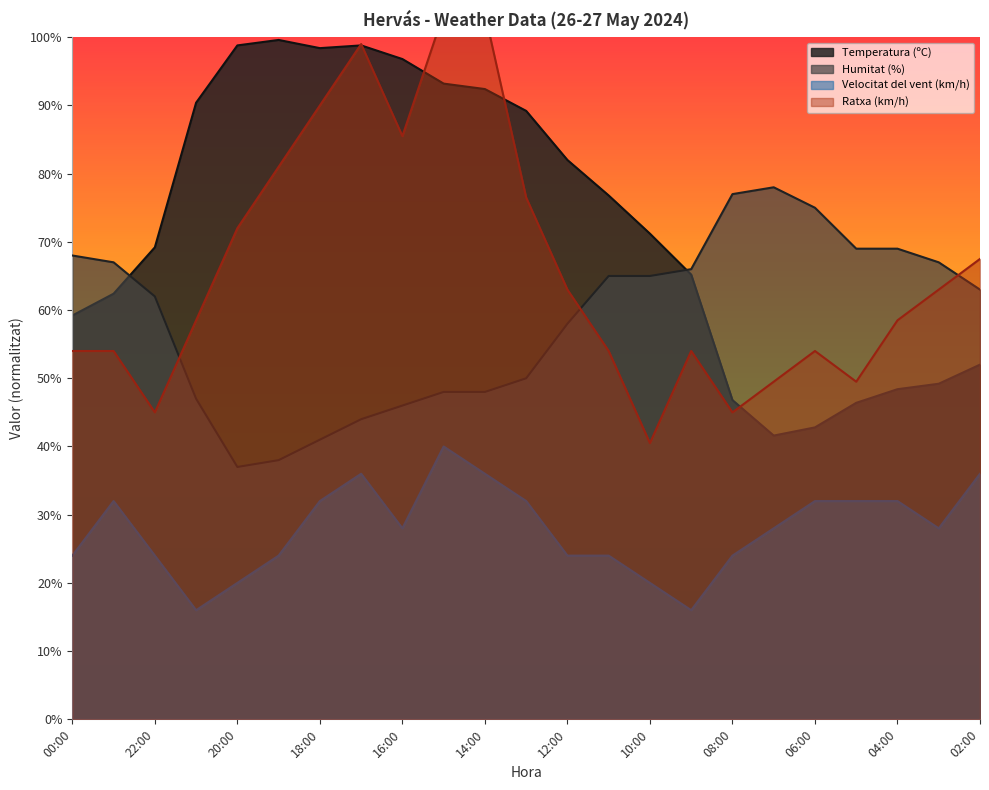

The Velocitat del vent (km/h) series shows 50.1 at 03:00. True or false?

False